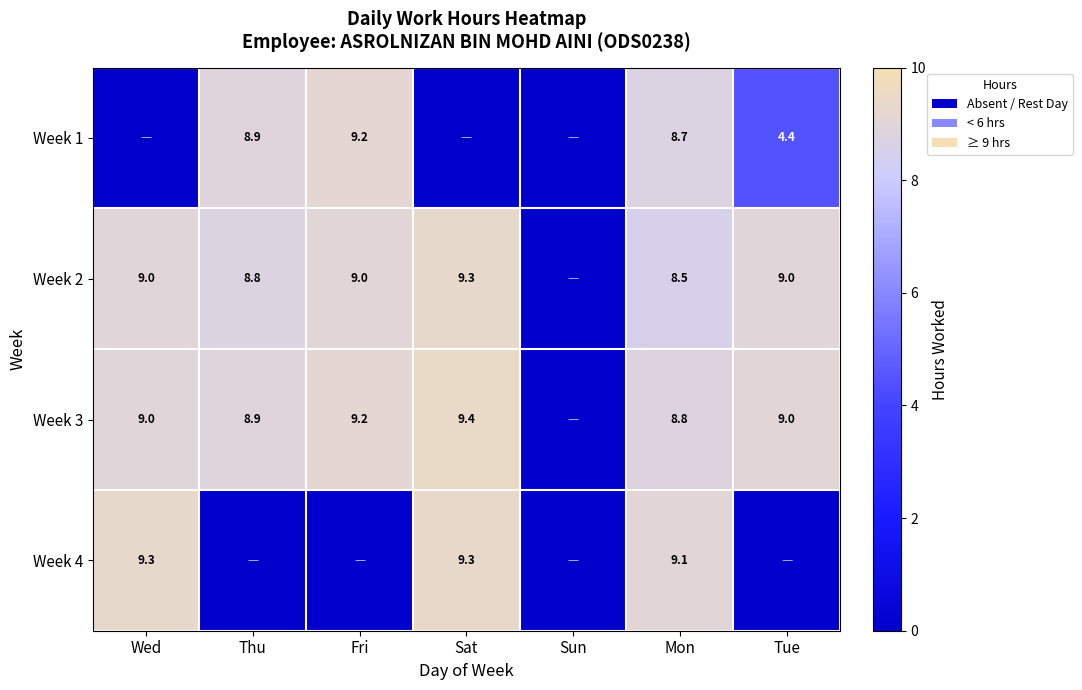

How many values in Week 3 are above zero?

6